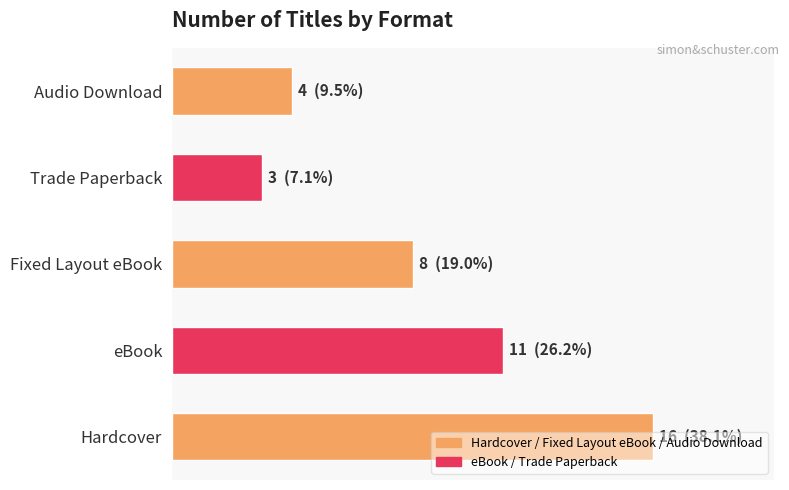

Are the bars horizontal?

Yes